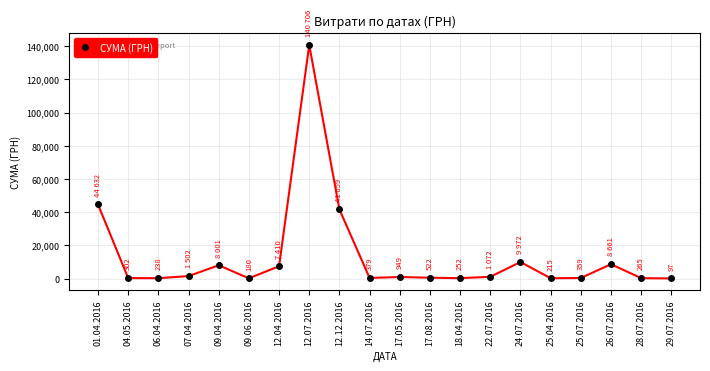

The value at 12.12.2016 is 41659.0. True or false?

True